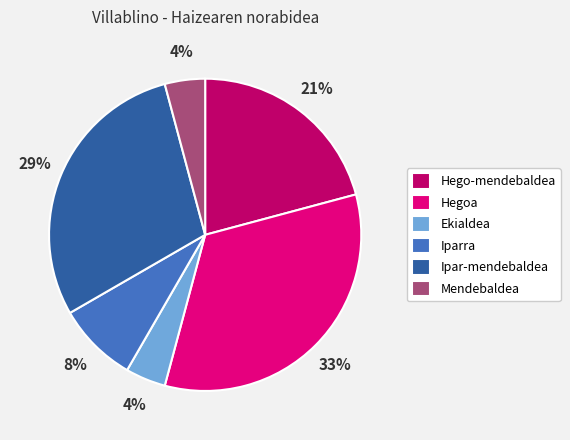

How many segments does this pie chart have?

6